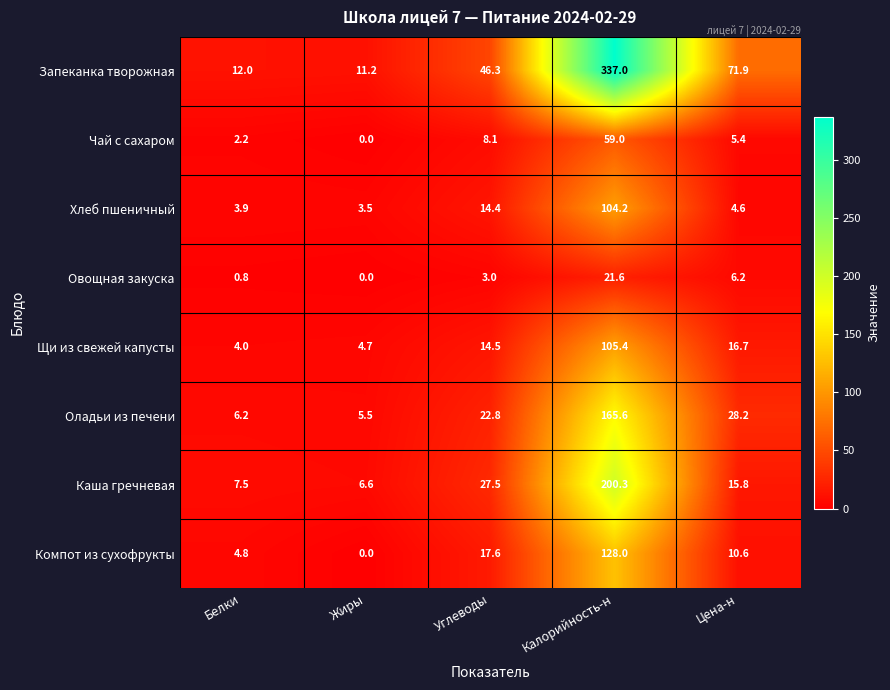

How many data points in Овощная закуска are less than 3?

2